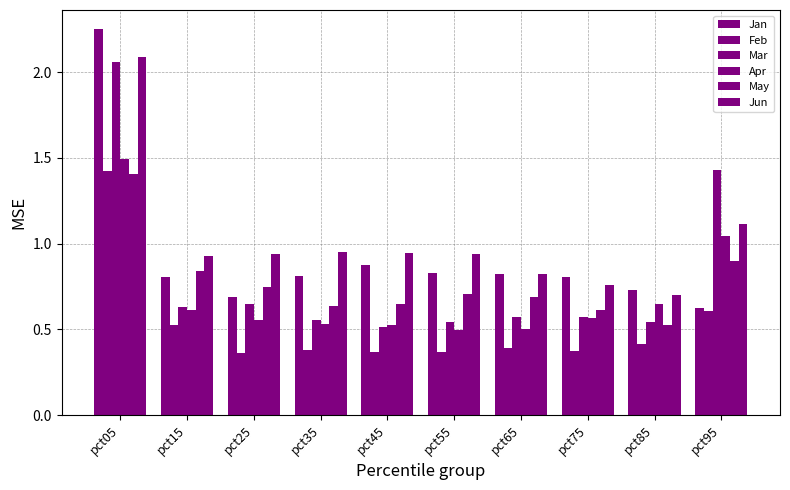

At which label does Mar reach its minimum?

pct45